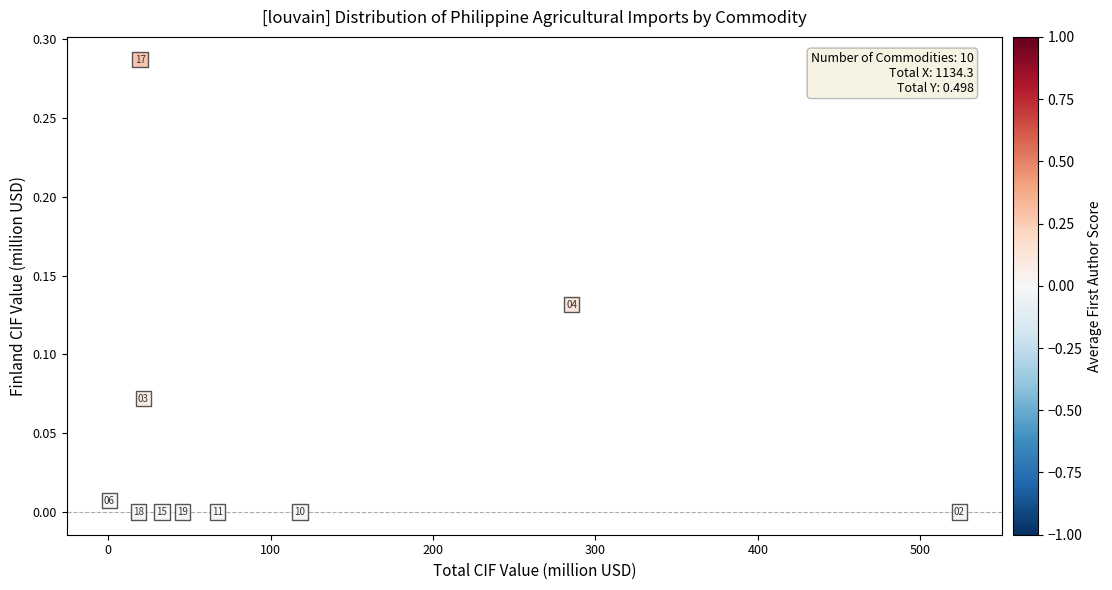

What is the average X value?

113.4